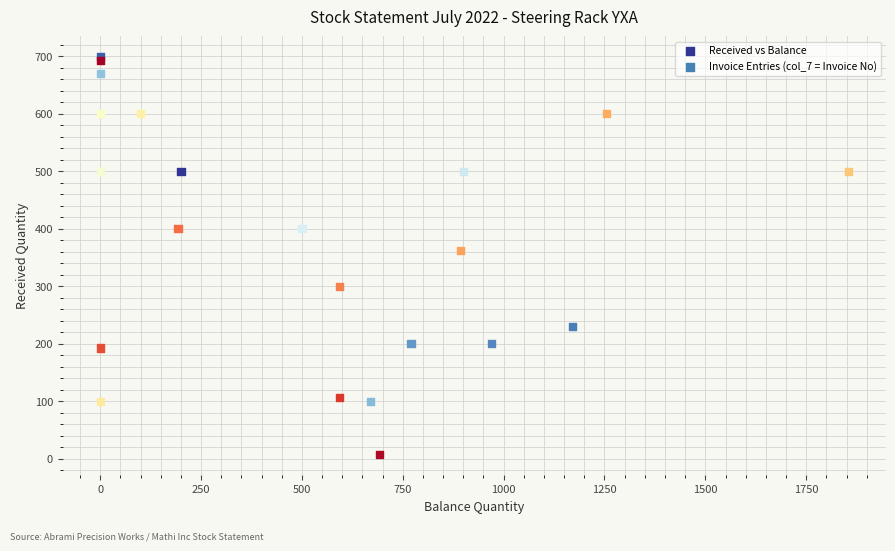

What Y value in the scatter plot is closest to 353?

362